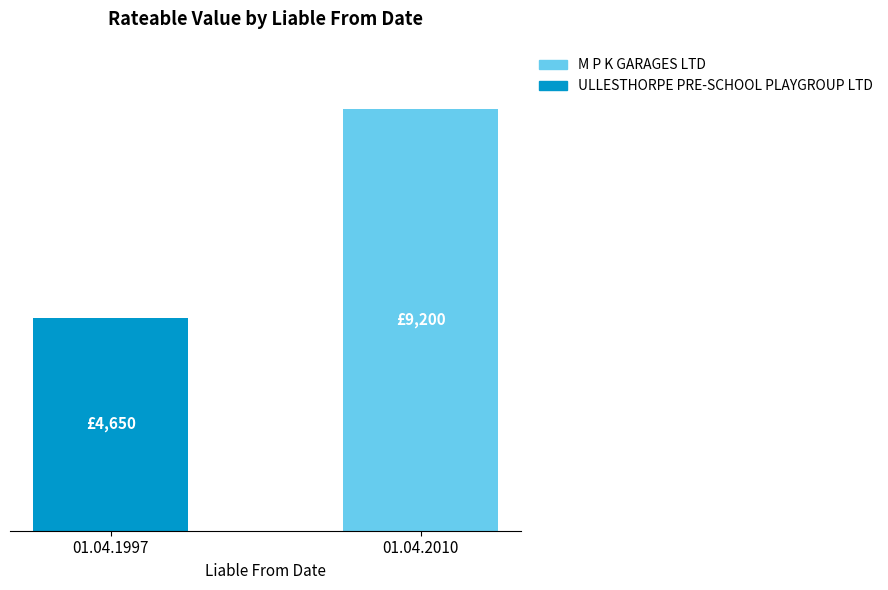

Are the bars horizontal?

No